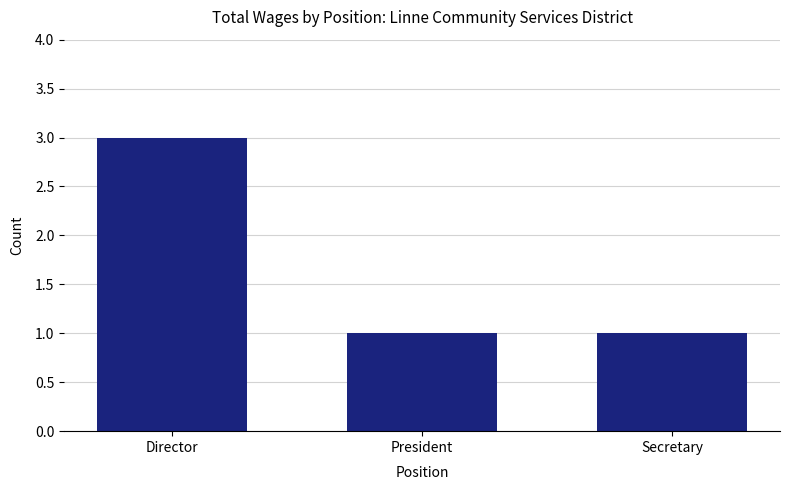

What position from the left is President?

2